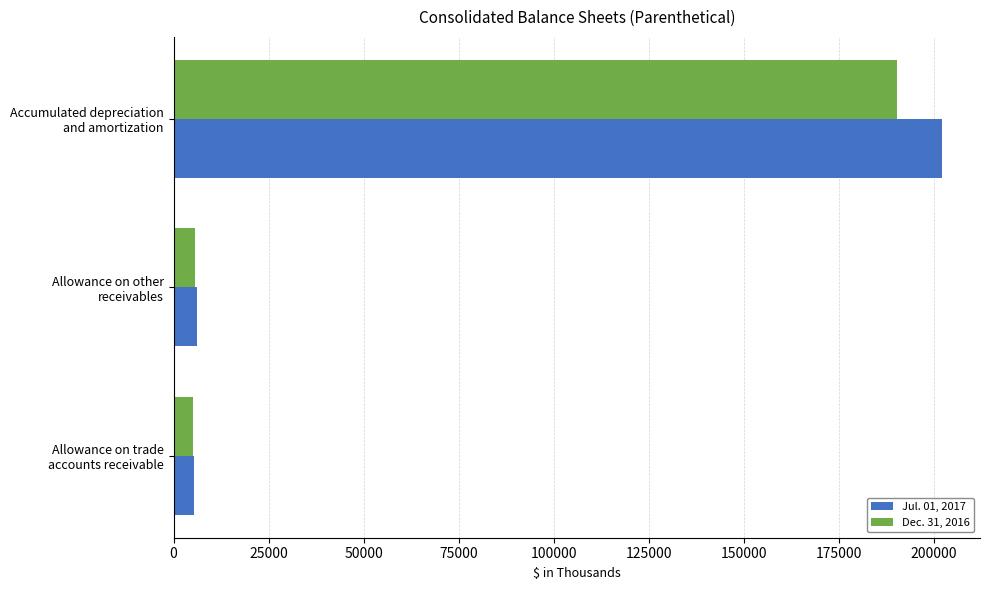

What is the difference between the maximum and minimum values in the Dec. 31, 2016 series?

185213